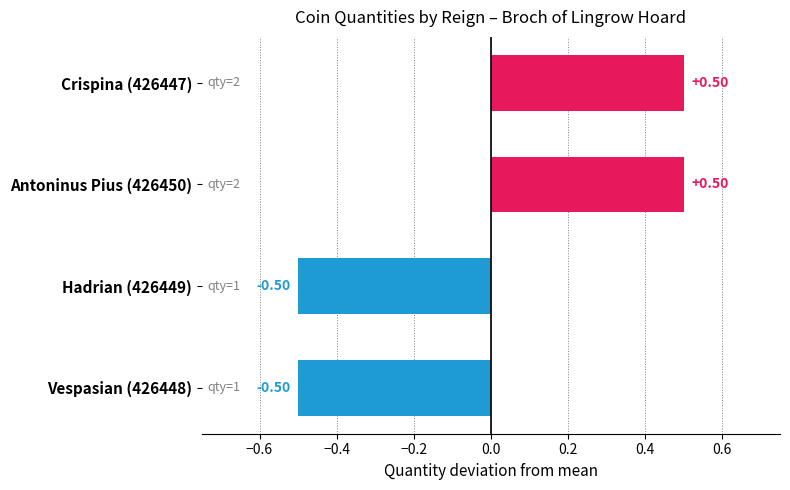

What is the difference between the maximum and minimum values?

1.0